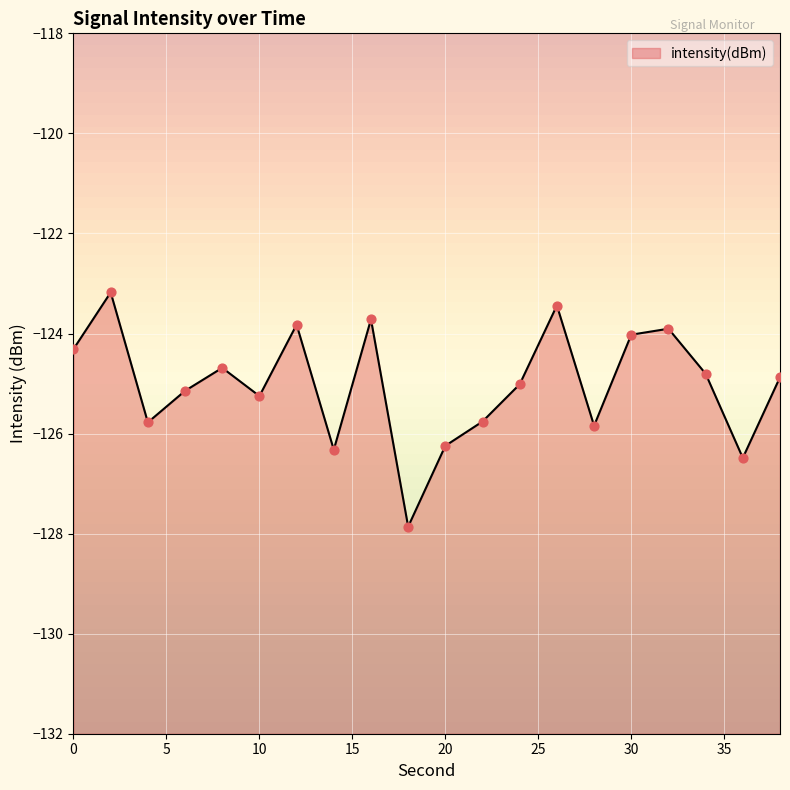

Which has a higher value, 0 or 12?

12